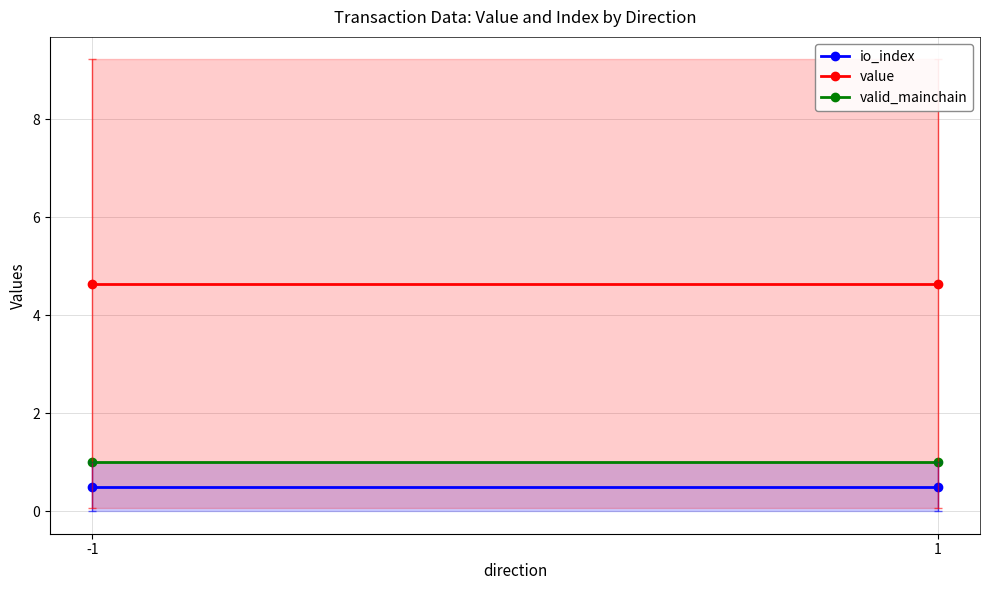

What is the sum of all valid_mainchain values?

2.0